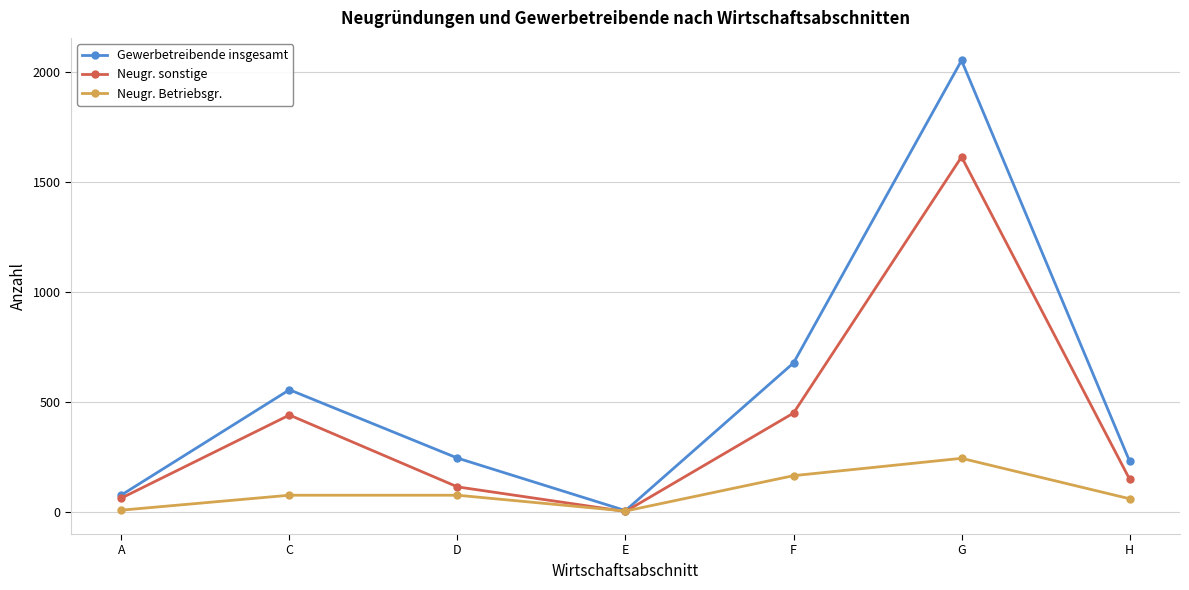

Where is Gewerbetreibende insgesamt nearest to the value 1029?

F